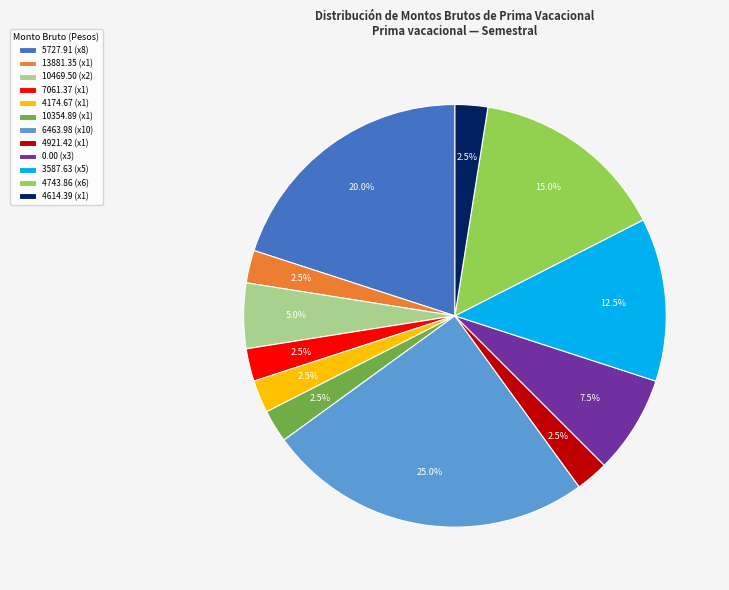

What is the largest slice in the pie chart?

6463.98 (x10)